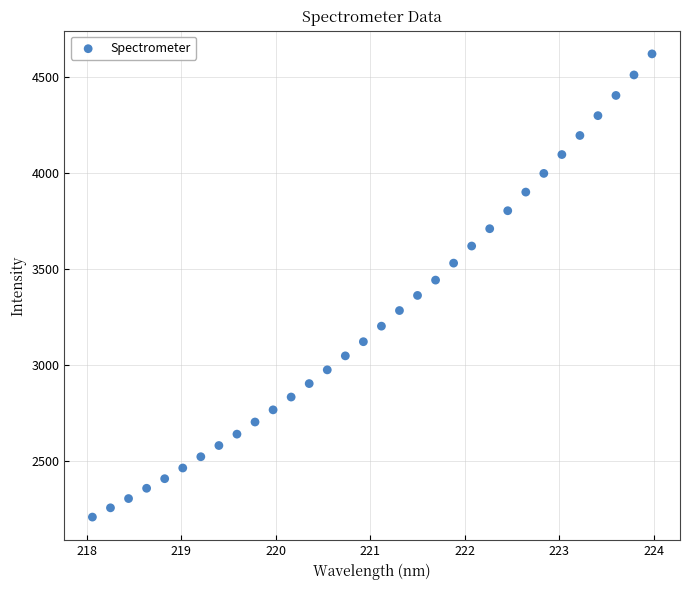

What is the range of X values (max minus min)?

5.9